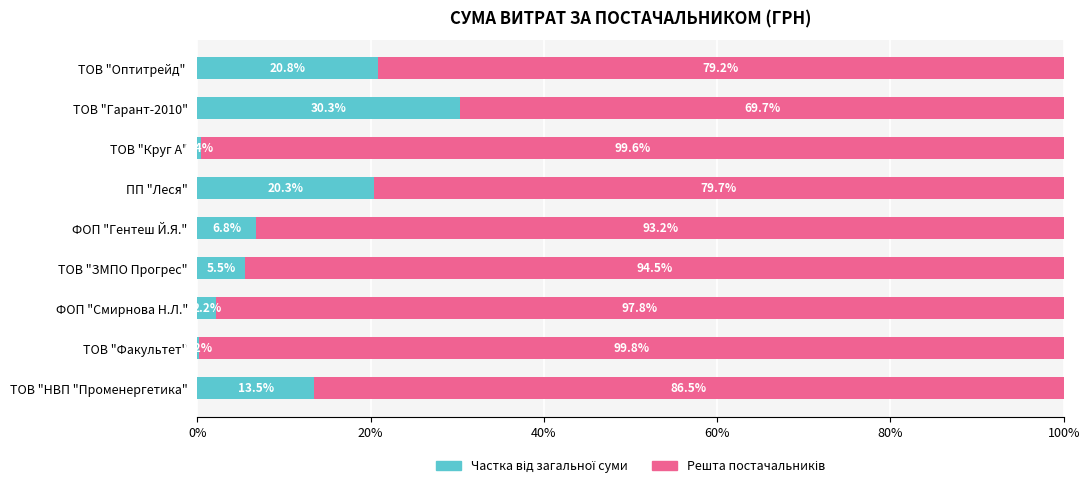

What is the total value across all series at ПП "Леся"?

100.0